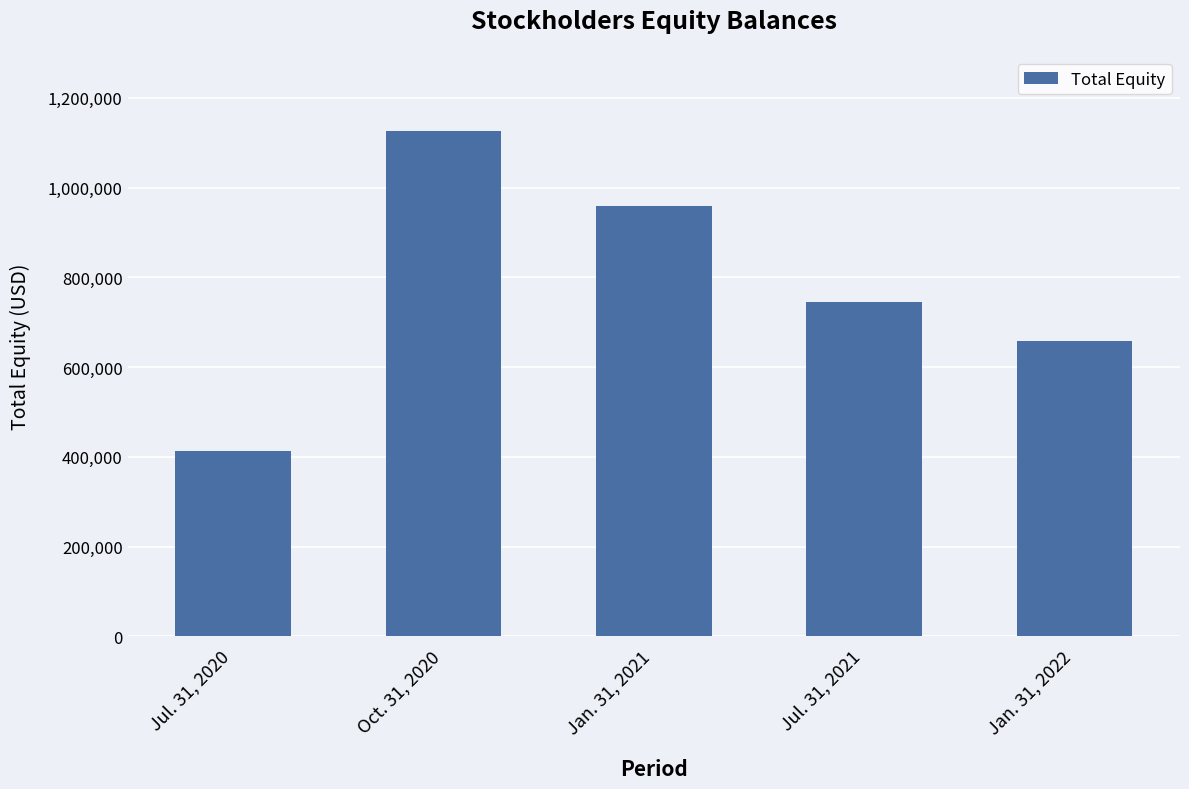

True or false: the data shows 745122 at Jul. 31, 2021.

True